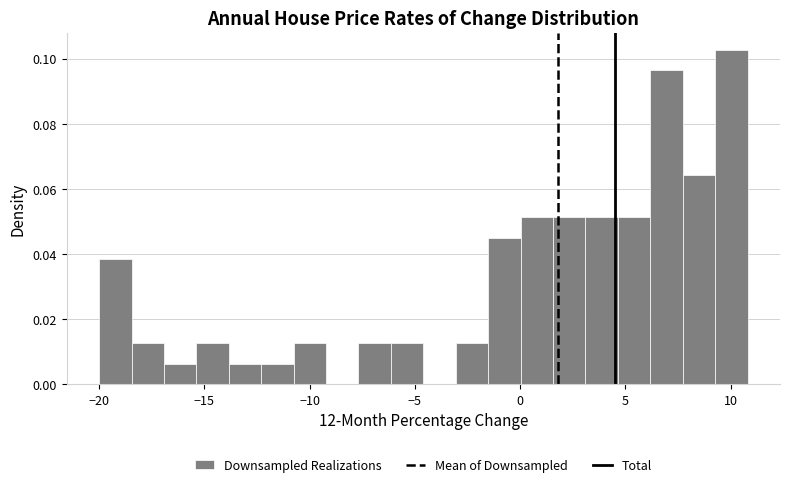

Around what value on the x-axis is the tallest bar? Give the approximate position of its centre, as read against the axis.

10.0